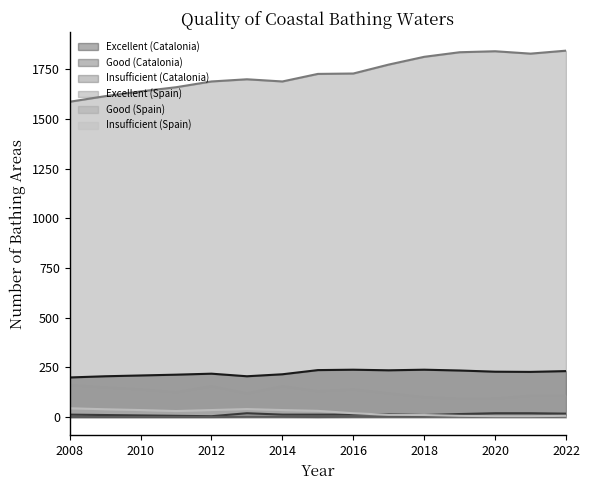

In Insufficient (Spain), how many points are higher than both neighbors (excluding endpoints)?

1